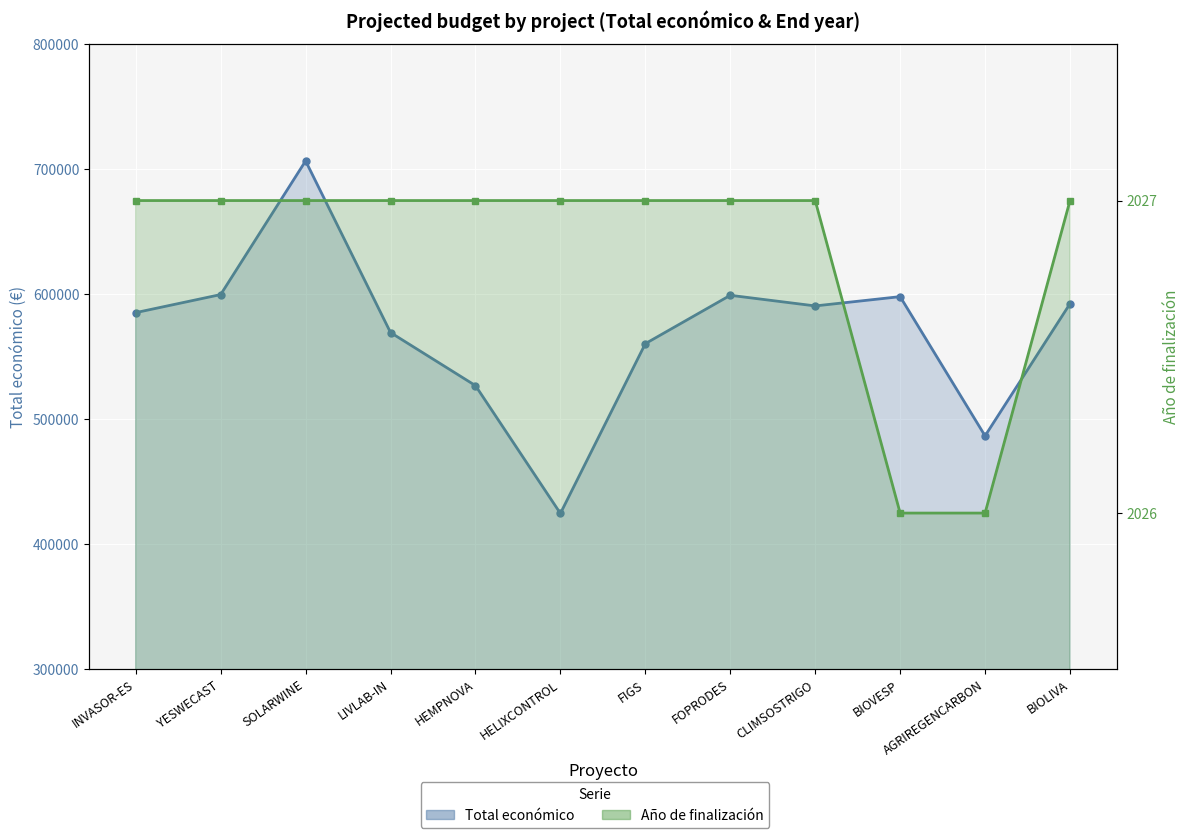

What is the label of the 9th point from the left?

CLIMSOSTRIGO